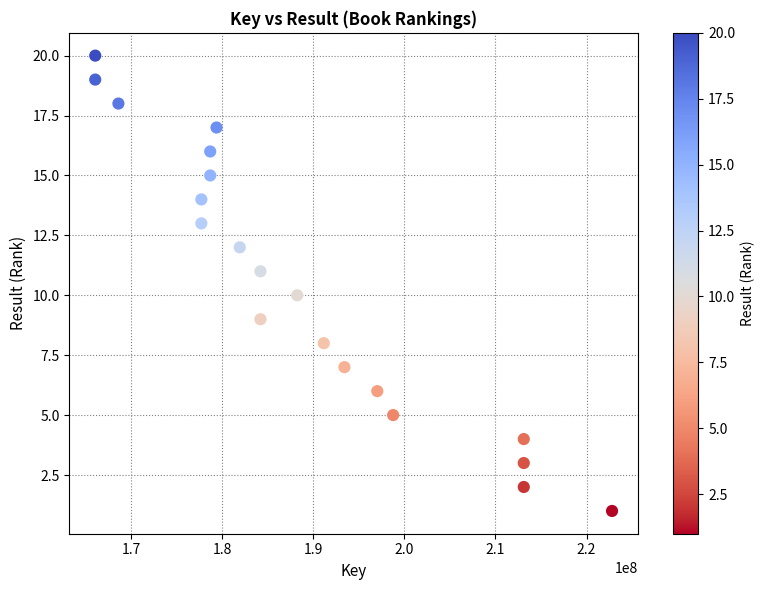

What is the range of X values (max minus min)?

56721129